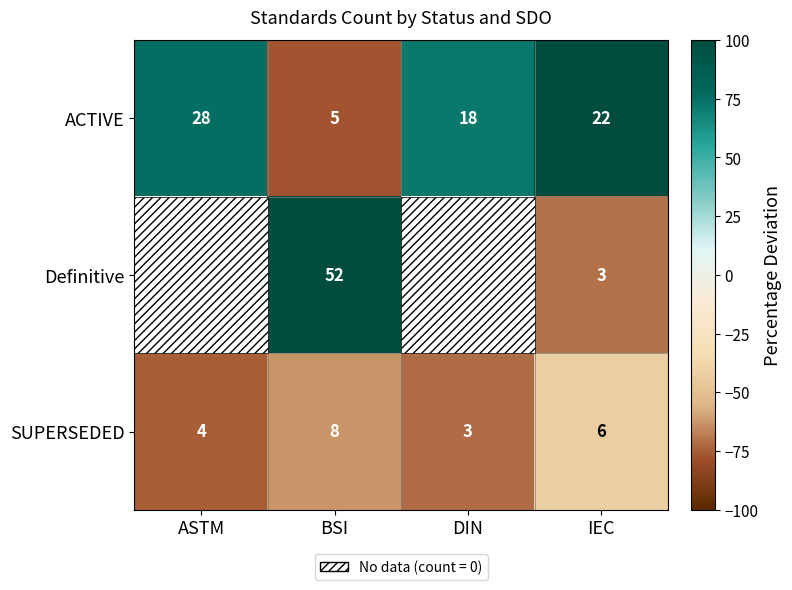

Which has a higher value, BSI or DIN?

DIN